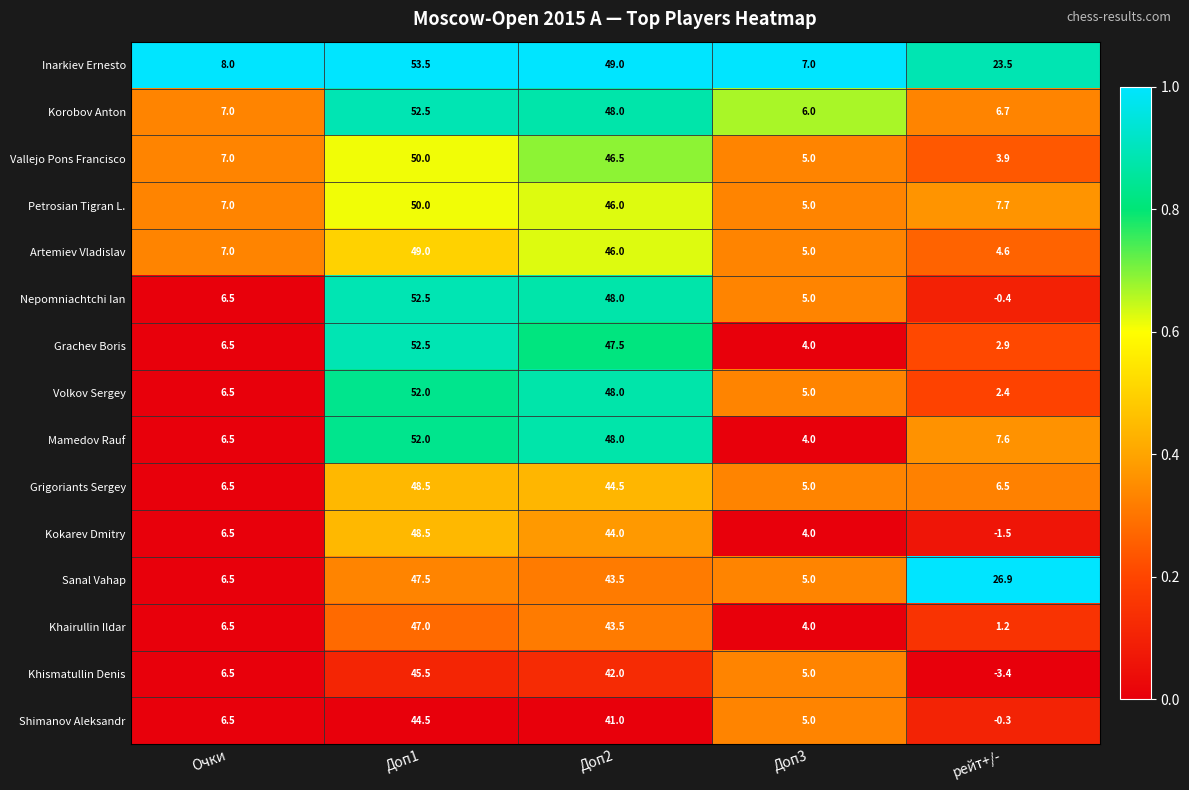

At how many categories does at least one series exceed 0?

5